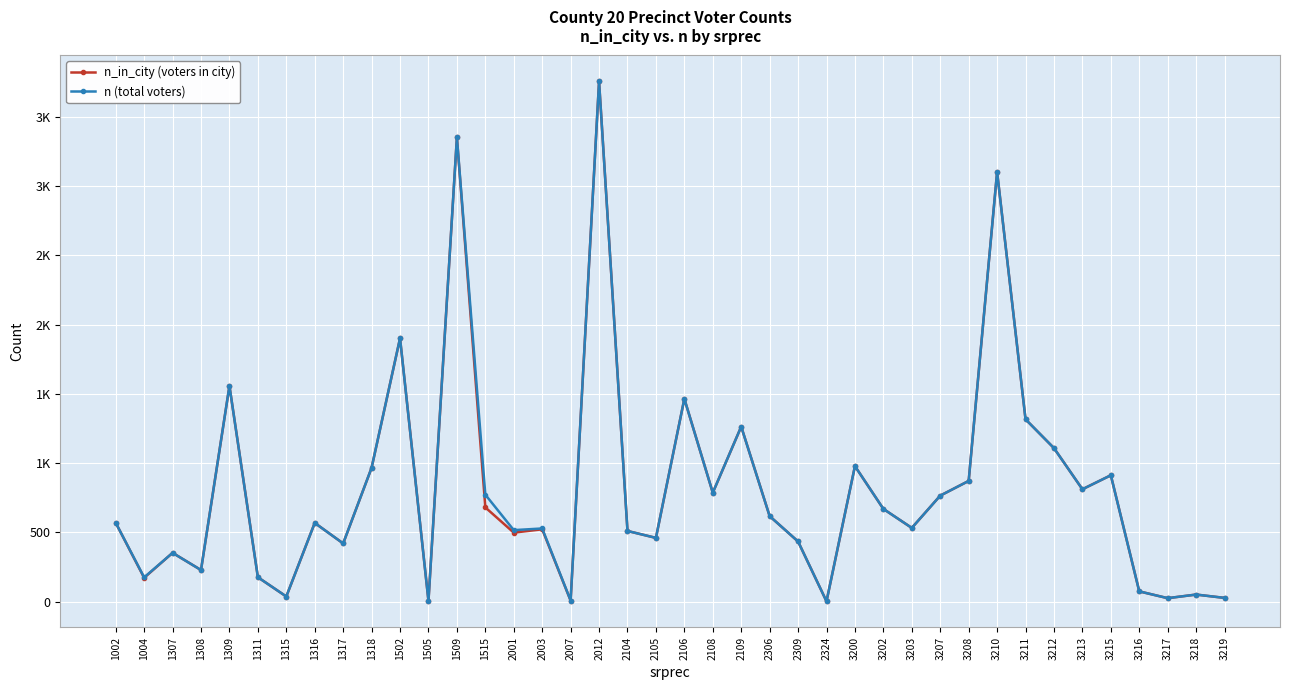

What are all the series names shown in the legend?

n_in_city (voters in city), n (total voters)